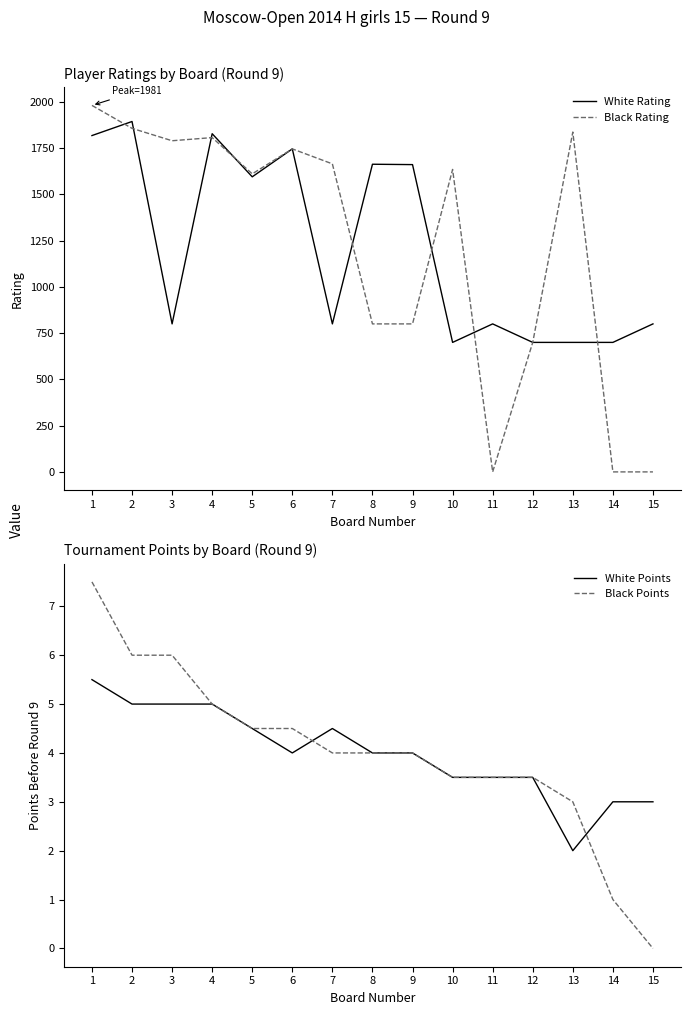

Reading left to right, what are all the values shown in this chart?

White Rating: 1=1818.0	2=1894.0	3=800.0	4=1828.0	5=1595.0	6=1746.0	7=800.0	8=1663.0	9=1661.0	10=700.0	11=800.0	12=700.0	13=700.0	14=700.0	15=800.0
Black Rating: 1=1981.0	2=1857.0	3=1790.0	4=1807.0	5=1611.0	6=1746.0	7=1665.0	8=800.0	9=800.0	10=1635.0	11=0.0	12=700.0	13=1837.0	14=0.0	15=0.0
White Points: 1=5.5	2=5.0	3=5.0	4=5.0	5=4.5	6=4.0	7=4.5	8=4.0	9=4.0	10=3.5	11=3.5	12=3.5	13=2.0	14=3.0	15=3.0
Black Points: 1=7.5	2=6.0	3=6.0	4=5.0	5=4.5	6=4.5	7=4.0	8=4.0	9=4.0	10=3.5	11=3.5	12=3.5	13=3.0	14=1.0	15=0.0